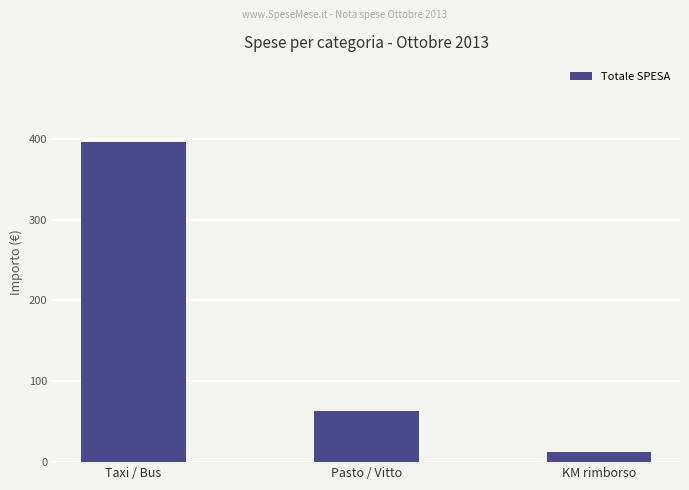

What is the minimum value shown in the chart?

13.1